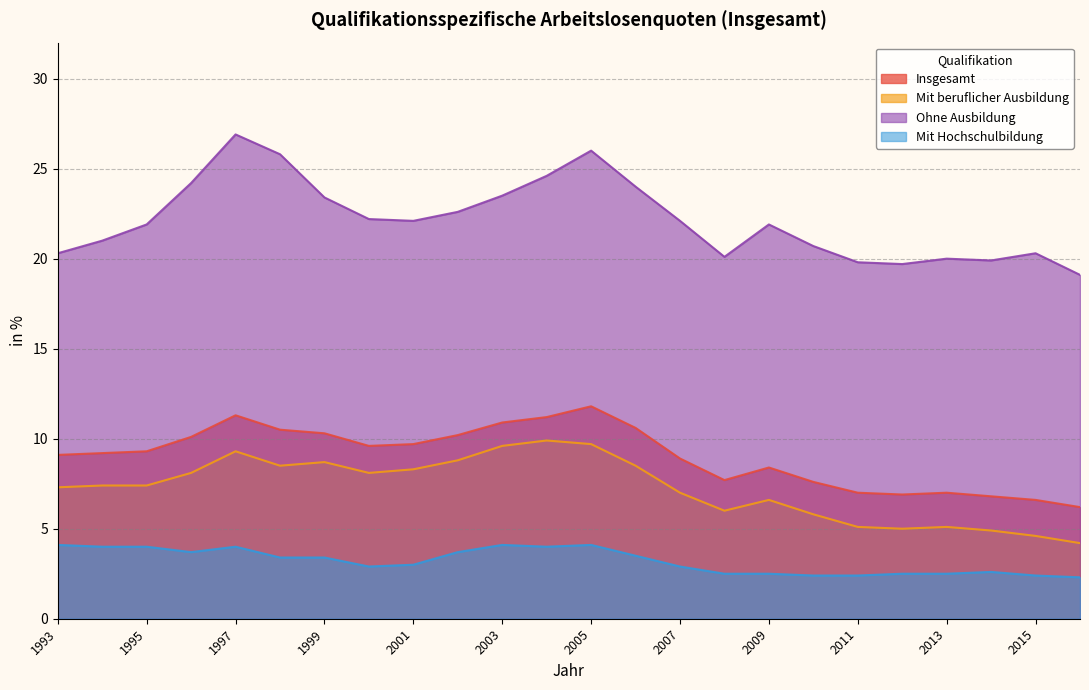

Reading left to right, extract all data points from this chart.

Insgesamt: 9.1	9.2	9.3	10.1	11.3	10.5	10.3	9.6	9.7	10.2	10.9	11.2	11.8	10.6	8.9	7.7	8.4	7.6	7.0	6.9	7.0	6.8	6.6	6.2
Mit beruflicher Ausbildung: 7.3	7.4	7.4	8.1	9.3	8.5	8.7	8.1	8.3	8.8	9.6	9.9	9.7	8.5	7.0	6.0	6.6	5.8	5.1	5.0	5.1	4.9	4.6	4.2
Ohne Ausbildung: 20.3	21.0	21.9	24.2	26.9	25.8	23.4	22.2	22.1	22.6	23.5	24.6	26.0	24.0	22.1	20.1	21.9	20.7	19.8	19.7	20.0	19.9	20.3	19.1
Mit Hochschulbildung: 4.1	4.0	4.0	3.7	4.0	3.4	3.4	2.9	3.0	3.7	4.1	4.0	4.1	3.5	2.9	2.5	2.5	2.4	2.4	2.5	2.5	2.6	2.4	2.3